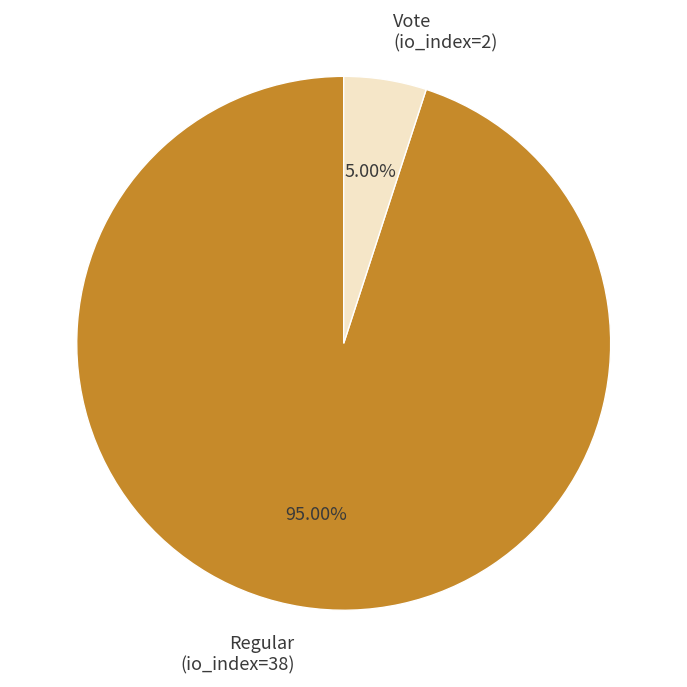

To the nearest percent, what is the difference between the Regular (io_index=38) and Vote (io_index=2) slice percentages?

90%